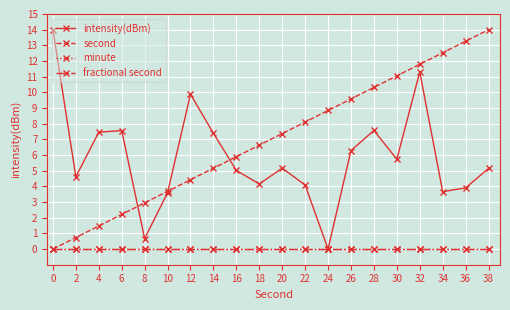

Which series has the widest spread of values?

intensity(dBm)